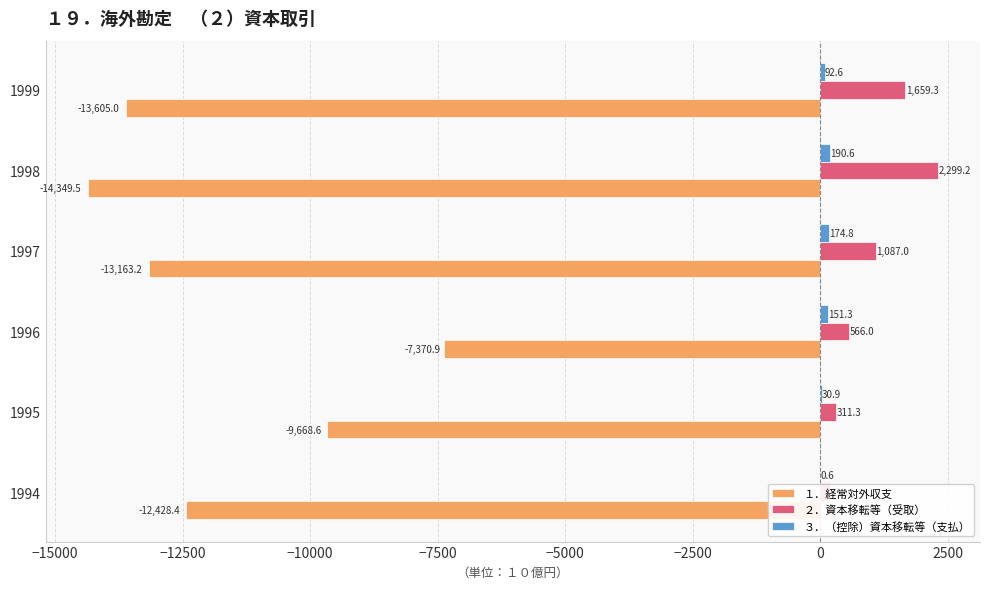

How many values in the １．経常対外収支 series are below -12428?

4